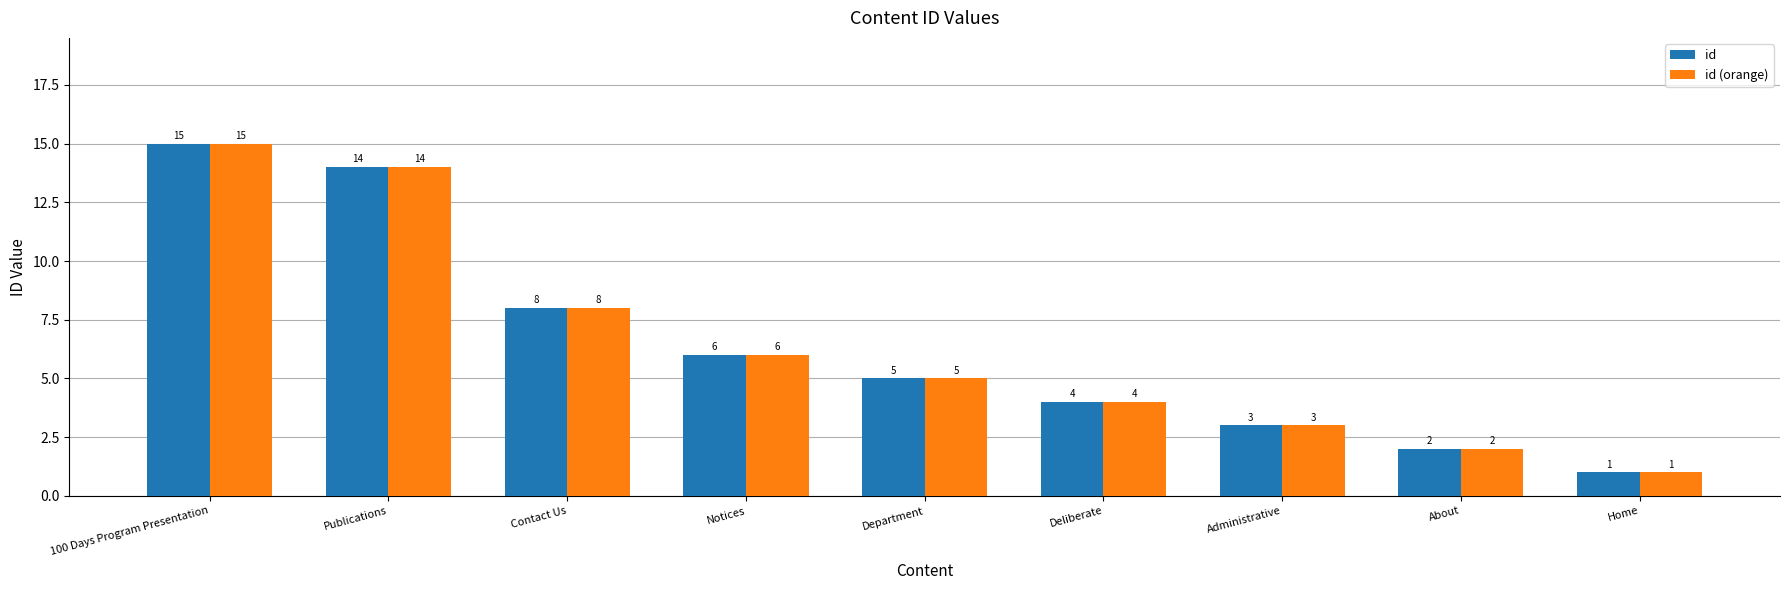

What is the value of the id (orange) bar at the 2nd from the left?

14